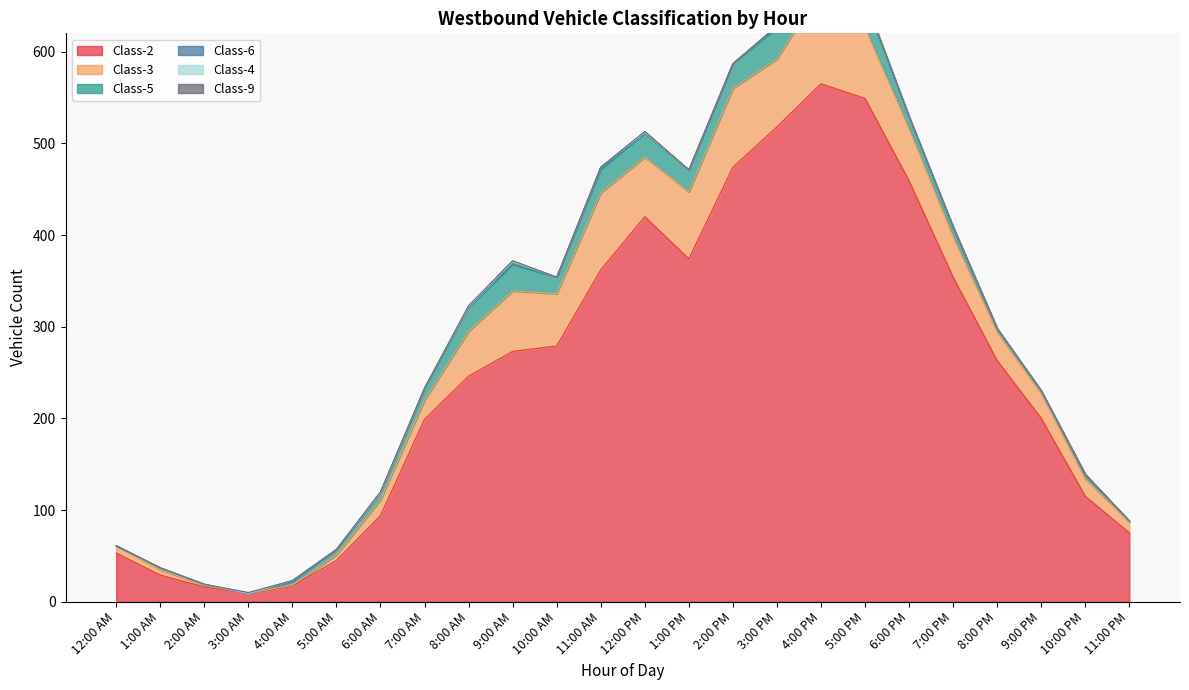

Reading left to right, transcribe all the data shown in this chart.

Class-2: 12:00 AM=53	1:00 AM=29	2:00 AM=16	3:00 AM=9	4:00 AM=17	5:00 AM=45	6:00 AM=94	7:00 AM=199	8:00 AM=246	9:00 AM=273	10:00 AM=279	11:00 AM=362	12:00 PM=420	1:00 PM=374	2:00 PM=474	3:00 PM=518	4:00 PM=565	5:00 PM=549	6:00 PM=459	7:00 PM=354	8:00 PM=263	9:00 PM=200	10:00 PM=115	11:00 PM=75
Class-3: 12:00 AM=8	1:00 AM=6	2:00 AM=2	3:00 AM=0	4:00 AM=1	5:00 AM=6	6:00 AM=17	7:00 AM=21	8:00 AM=49	9:00 AM=66	10:00 AM=57	11:00 AM=84	12:00 PM=65	1:00 PM=73	2:00 PM=86	3:00 PM=74	4:00 PM=103	5:00 PM=77	6:00 PM=57	7:00 PM=44	8:00 PM=31	9:00 PM=27	10:00 PM=19	11:00 PM=12
Class-5: 12:00 AM=0	1:00 AM=2	2:00 AM=1	3:00 AM=0	4:00 AM=4	5:00 AM=6	6:00 AM=8	7:00 AM=13	8:00 AM=26	9:00 AM=29	10:00 AM=18	11:00 AM=26	12:00 PM=26	1:00 PM=24	2:00 PM=27	3:00 PM=34	4:00 PM=25	5:00 PM=30	6:00 PM=13	7:00 PM=10	8:00 PM=4	9:00 PM=3	10:00 PM=4	11:00 PM=1
Class-6: 12:00 AM=0	1:00 AM=0	2:00 AM=0	3:00 AM=0	4:00 AM=1	5:00 AM=0	6:00 AM=0	7:00 AM=0	8:00 AM=0	9:00 AM=3	10:00 AM=0	11:00 AM=2	12:00 PM=1	1:00 PM=0	2:00 PM=0	3:00 PM=2	4:00 PM=0	5:00 PM=1	6:00 PM=0	7:00 PM=0	8:00 PM=0	9:00 PM=0	10:00 PM=1	11:00 PM=0
Class-4: 12:00 AM=0	1:00 AM=0	2:00 AM=0	3:00 AM=0	4:00 AM=0	5:00 AM=0	6:00 AM=0	7:00 AM=0	8:00 AM=1	9:00 AM=0	10:00 AM=0	11:00 AM=0	12:00 PM=0	1:00 PM=0	2:00 PM=0	3:00 PM=0	4:00 PM=0	5:00 PM=0	6:00 PM=0	7:00 PM=1	8:00 PM=0	9:00 PM=0	10:00 PM=0	11:00 PM=0
Class-9: 12:00 AM=0	1:00 AM=0	2:00 AM=0	3:00 AM=1	4:00 AM=0	5:00 AM=0	6:00 AM=1	7:00 AM=0	8:00 AM=1	9:00 AM=1	10:00 AM=0	11:00 AM=0	12:00 PM=1	1:00 PM=0	2:00 PM=0	3:00 PM=0	4:00 PM=0	5:00 PM=0	6:00 PM=0	7:00 PM=0	8:00 PM=0	9:00 PM=0	10:00 PM=0	11:00 PM=0